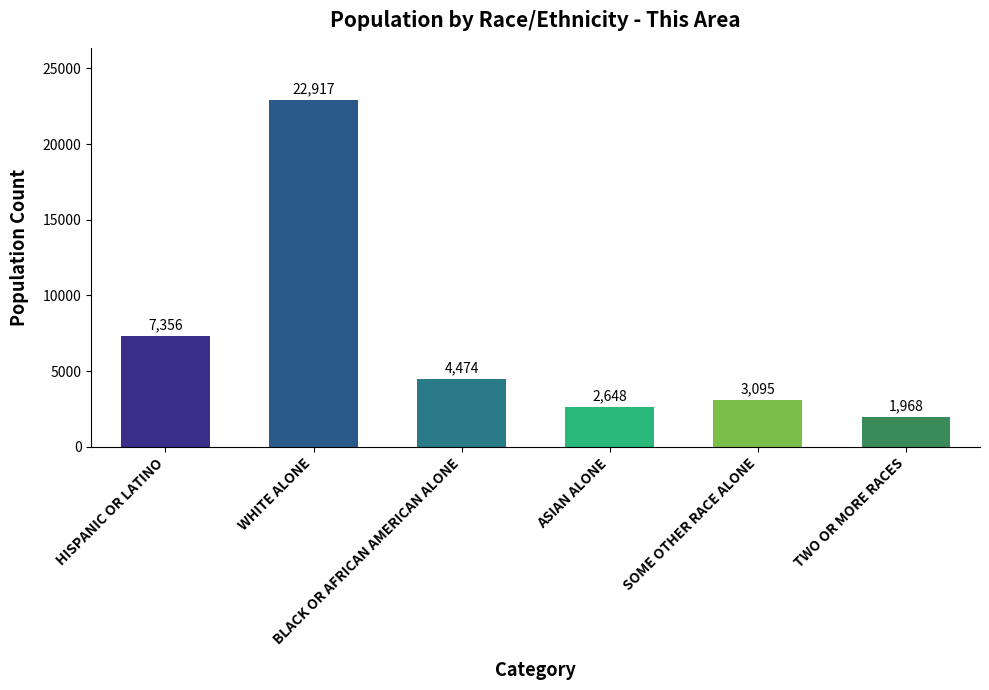

Does the chart contain stacked bars?

No